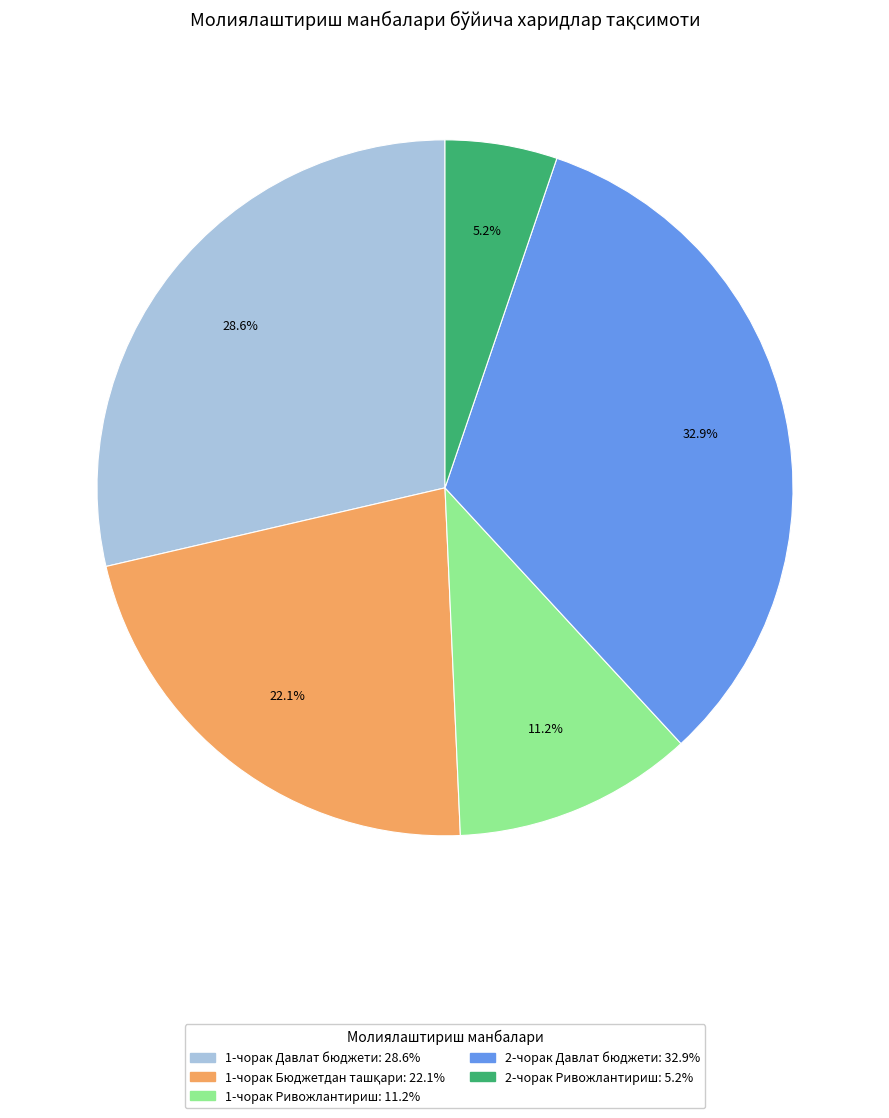

Is there a majority slice in this chart?

No